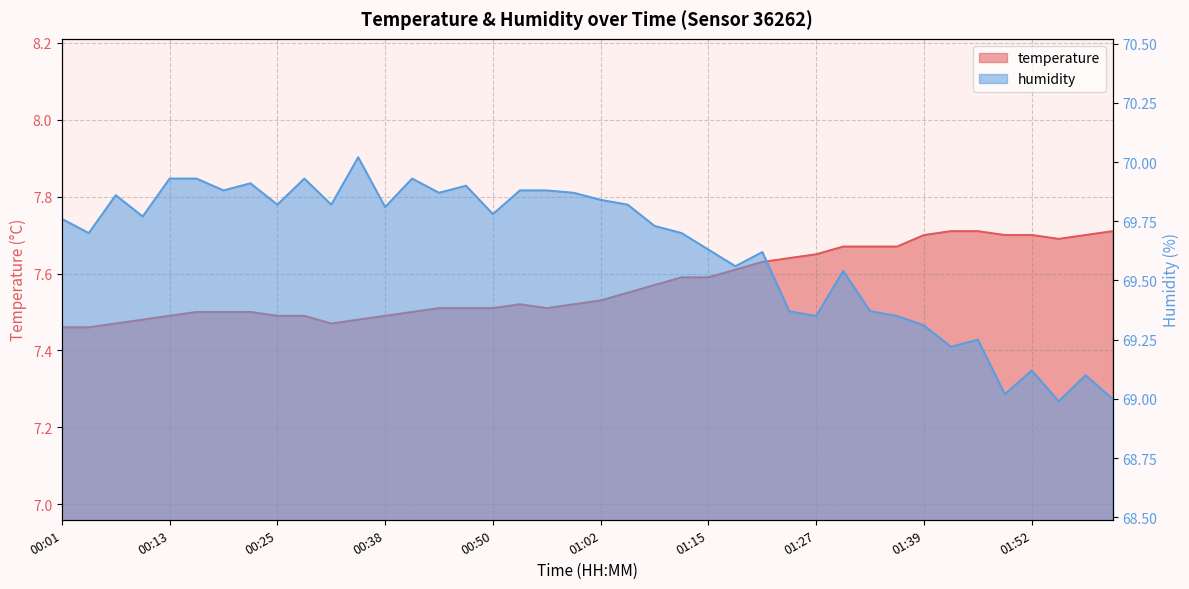

List the series in order of their peak value, lowest first.

temperature, humidity